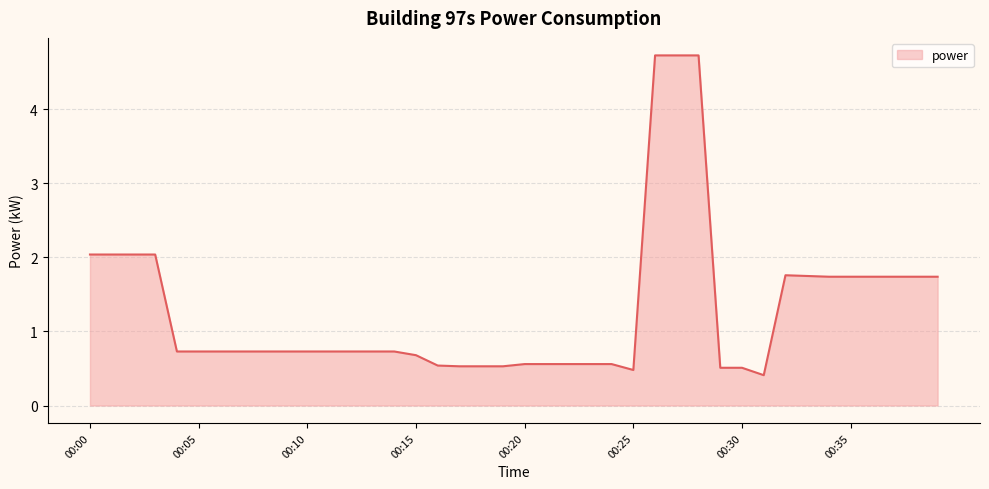

What is the maximum value shown in the chart?

4.7